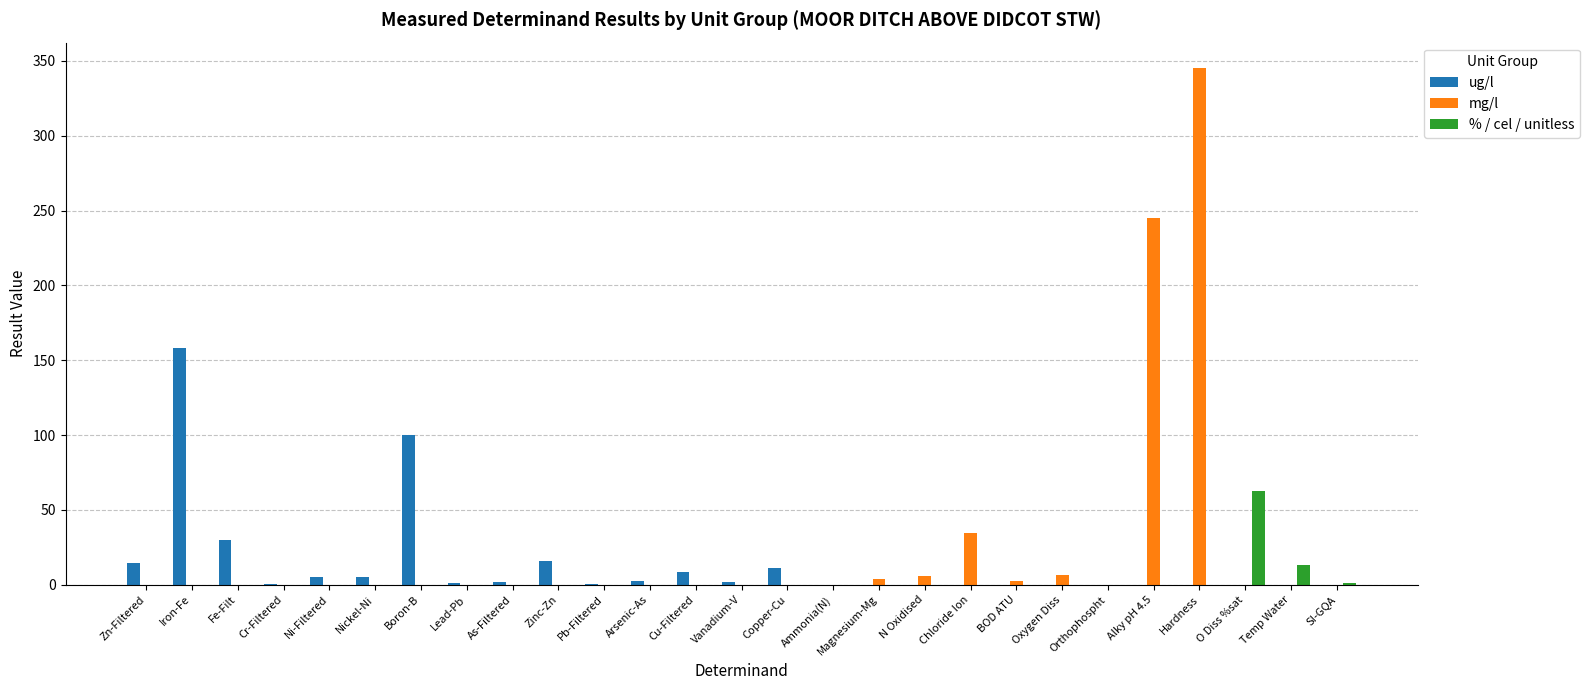

What is the spread (max minus min) of values at Chloride Ion?

34.4